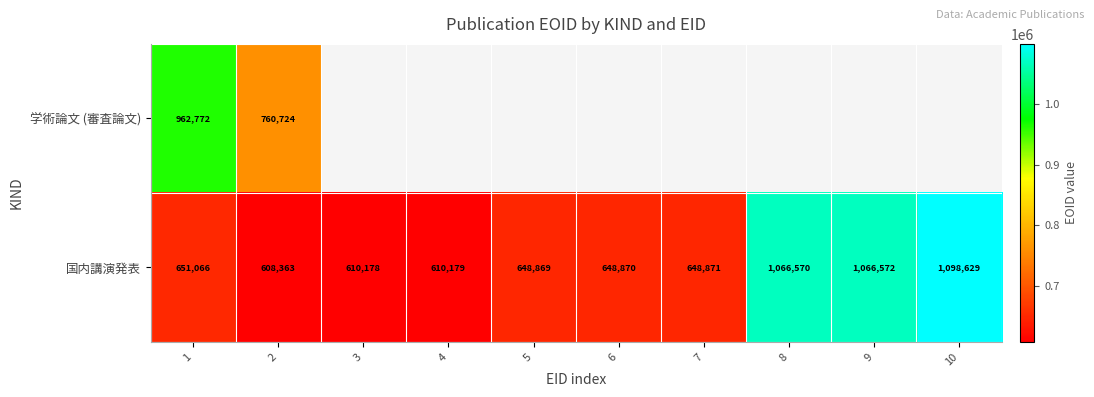

What is the approximate value of 国内講演発表 at 7, to the nearest 10?

648870